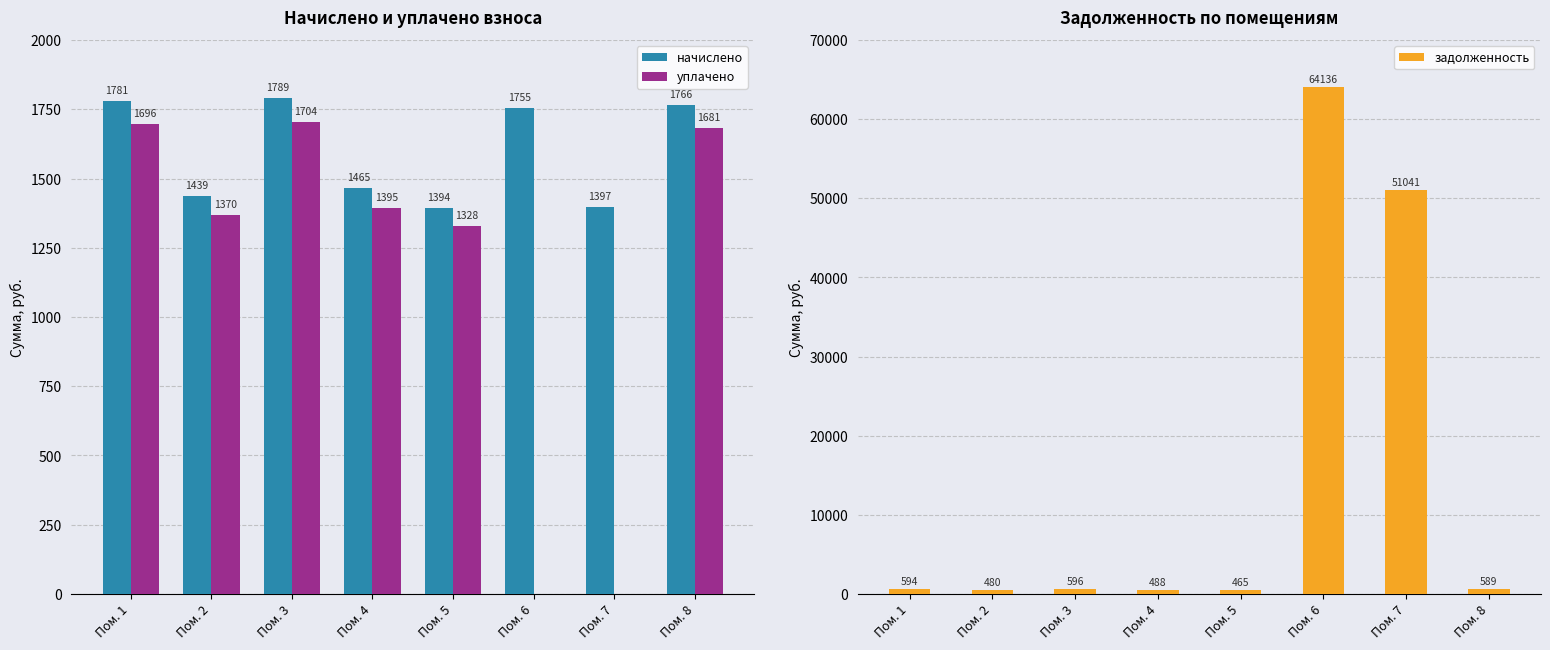

Which category has the highest value in the задолженность series?

Пом. 6